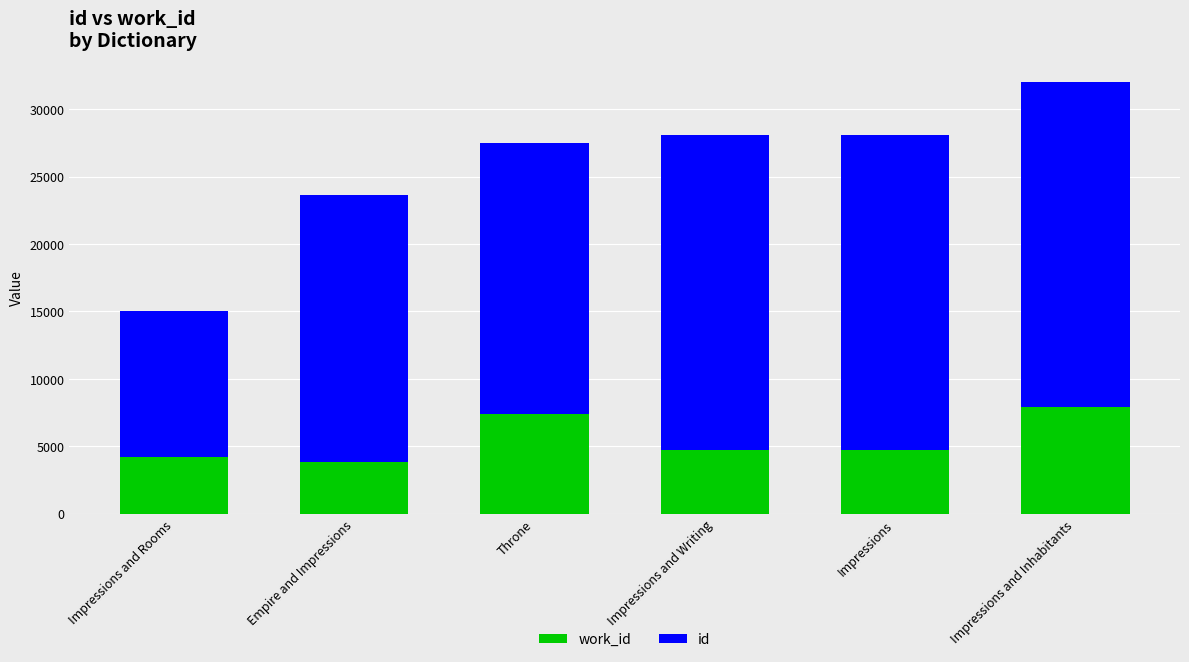

What is the total value across all series at Impressions and Rooms?

15026